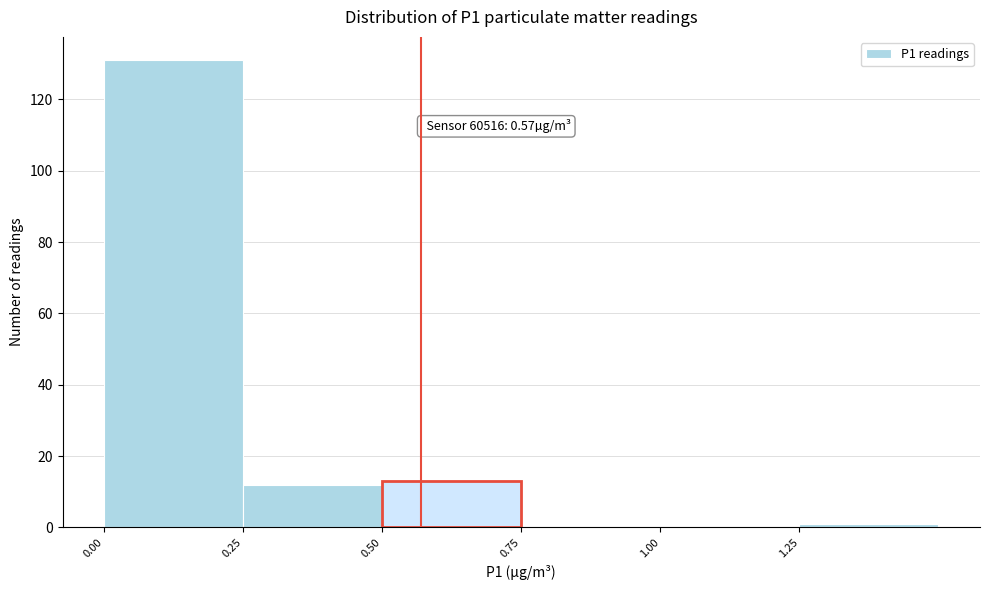

Over which range of the x-axis is the bar tallest?

0.00 to 0.25